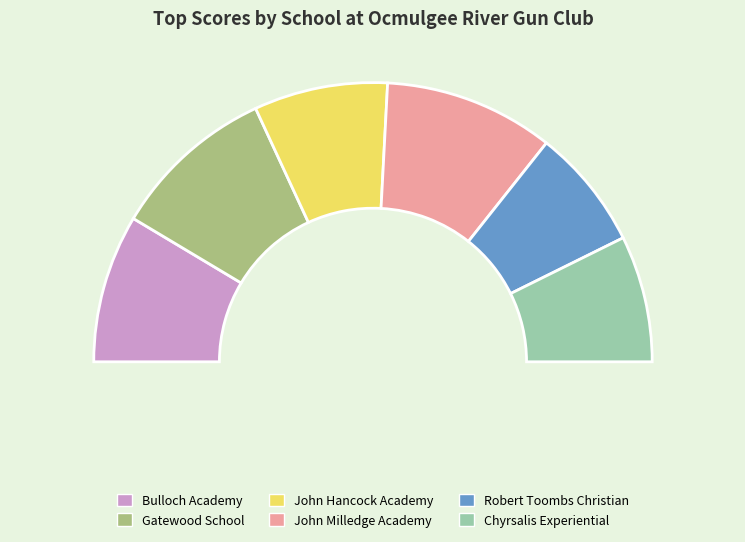

To the nearest percent, what percentage of the pie is Bulloch Academy?

17%